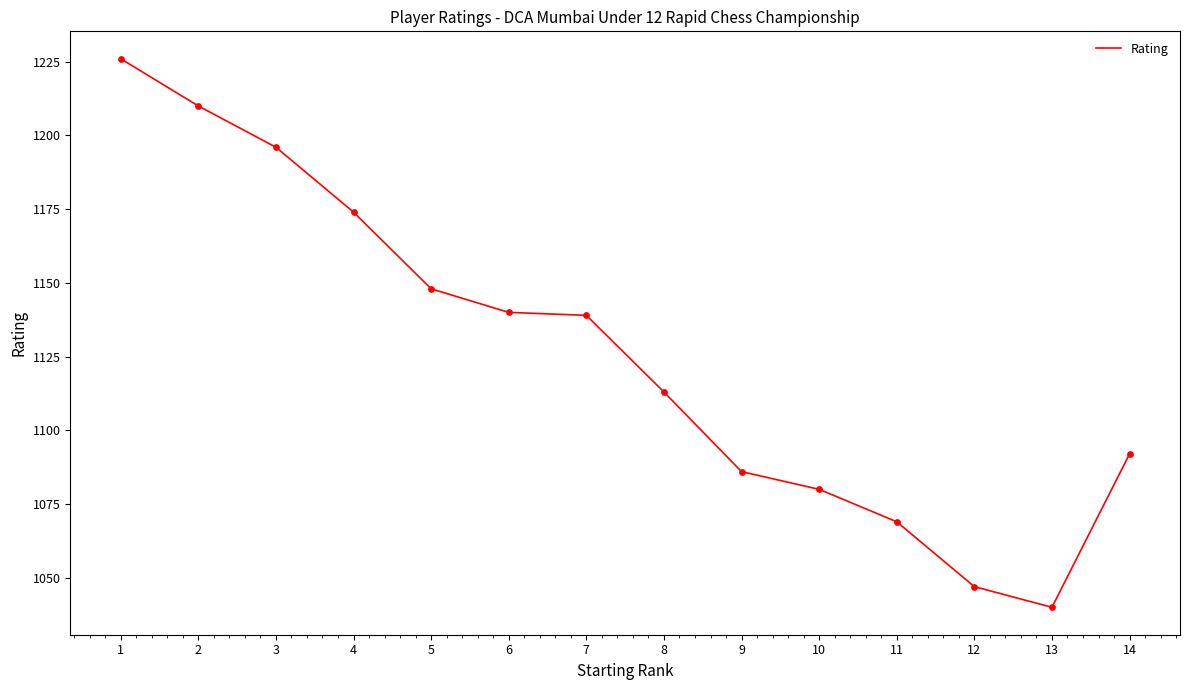

What is the change in value from 10 to 11?

-11